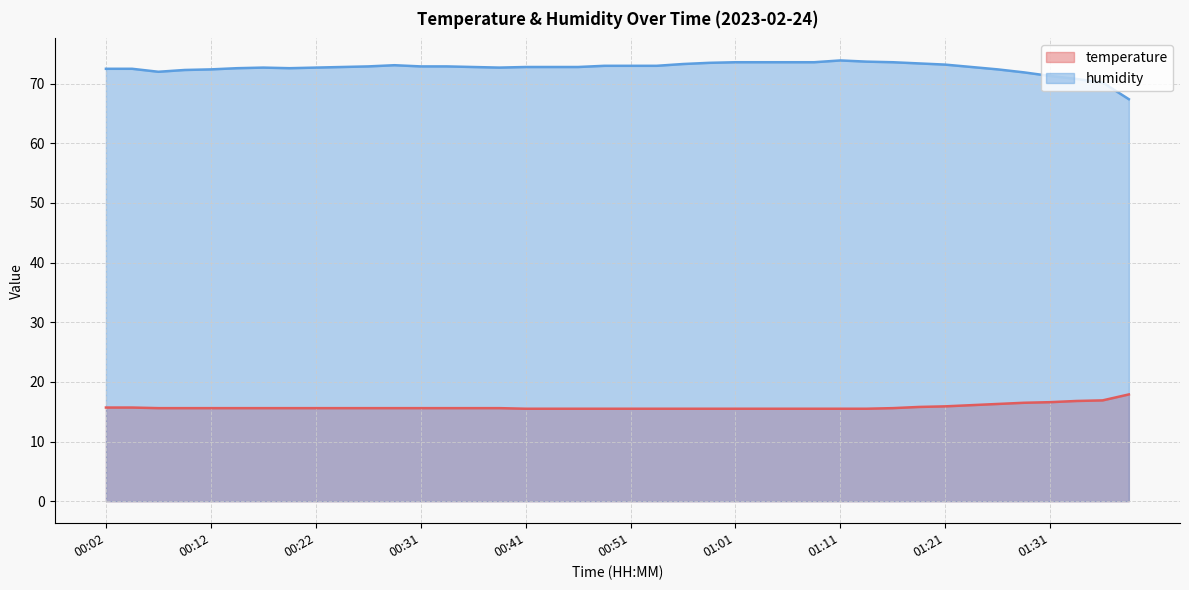

Read the humidity value at 01:04.

73.6